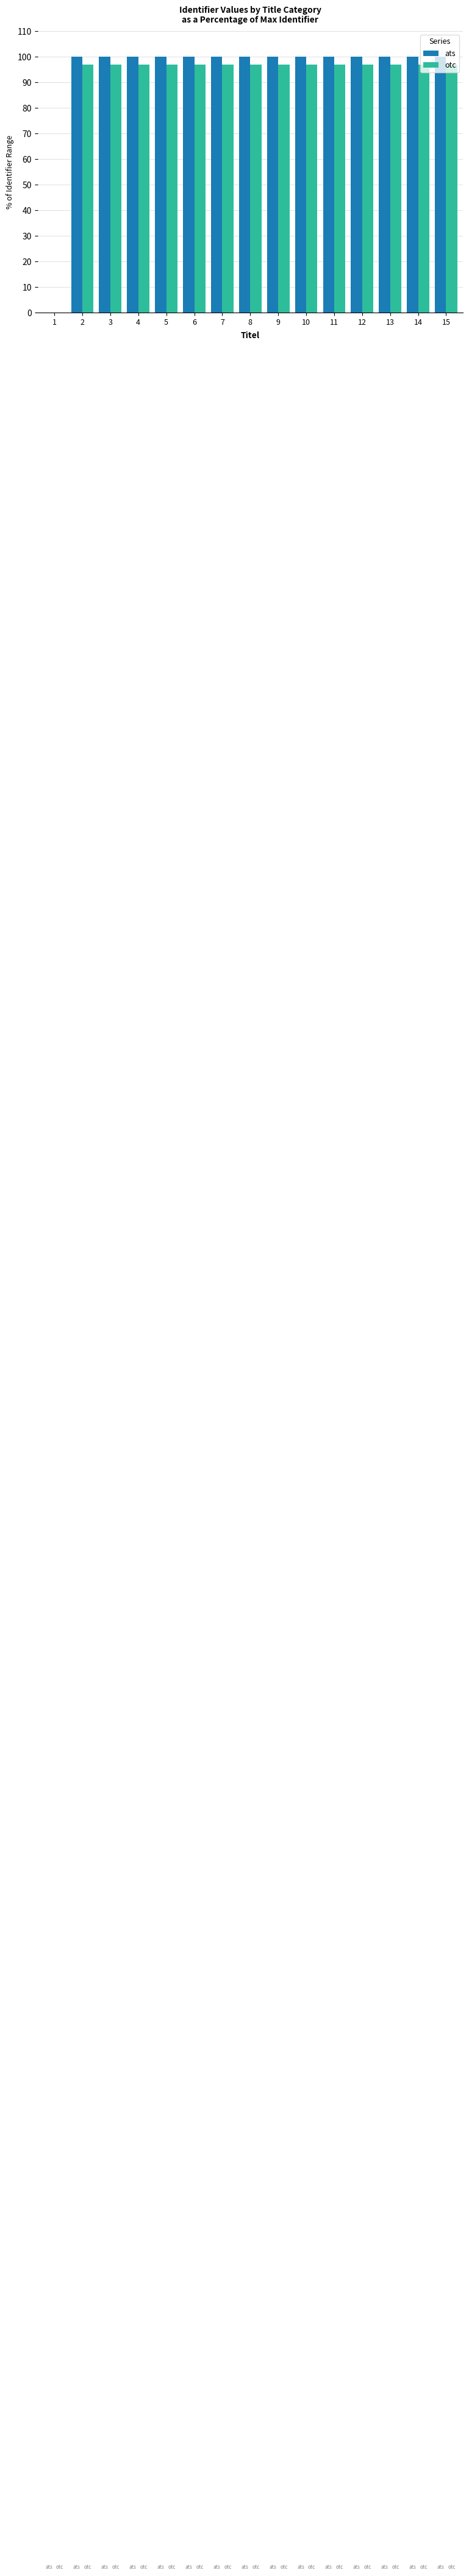

Is the value of otc at 8 greater than the value of ats at 12?

No